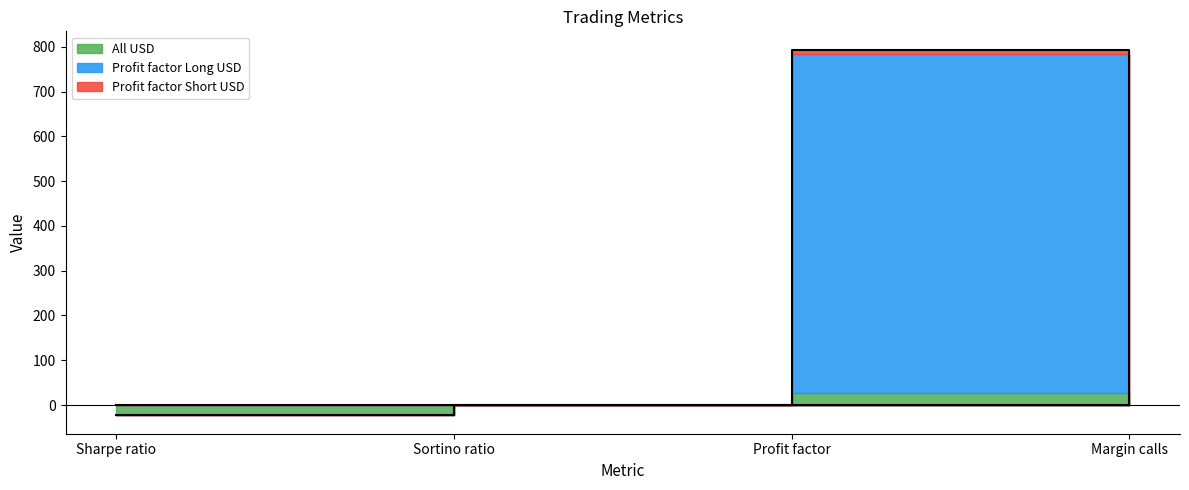

What is the label of the 2nd point from the right?

Profit factor